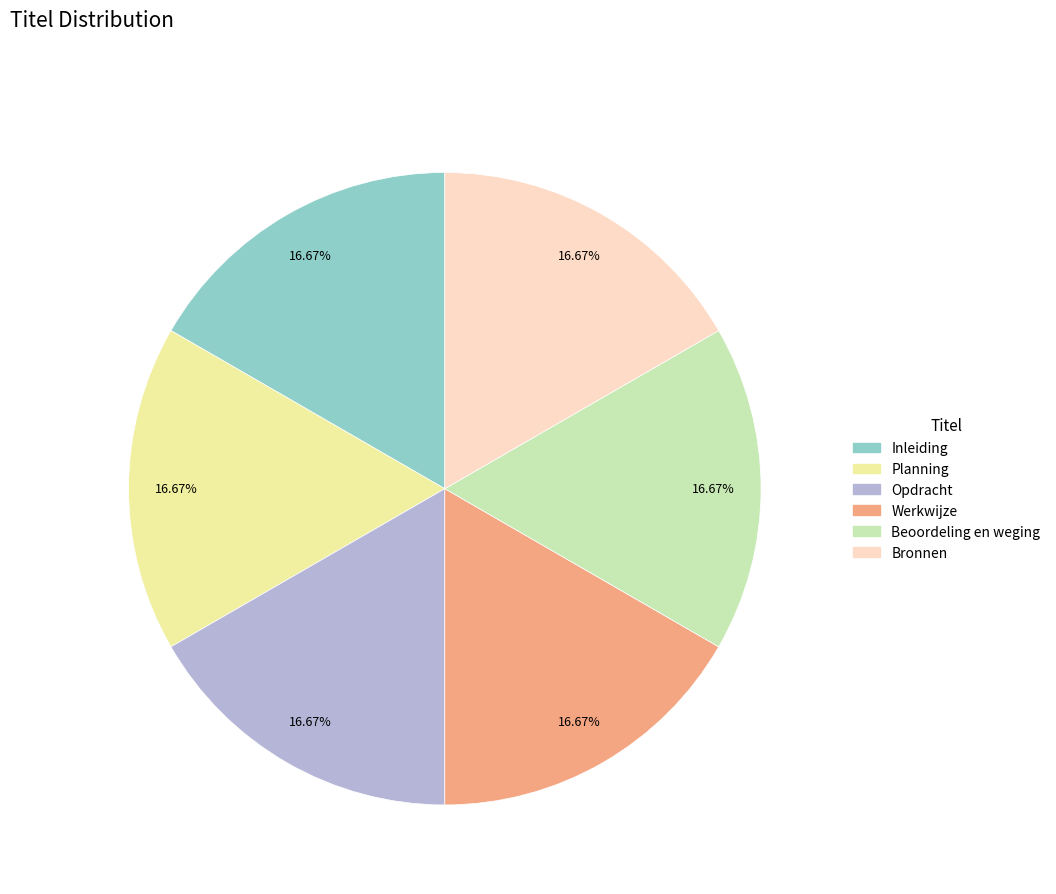

Is Bronnen the majority of the pie?

No